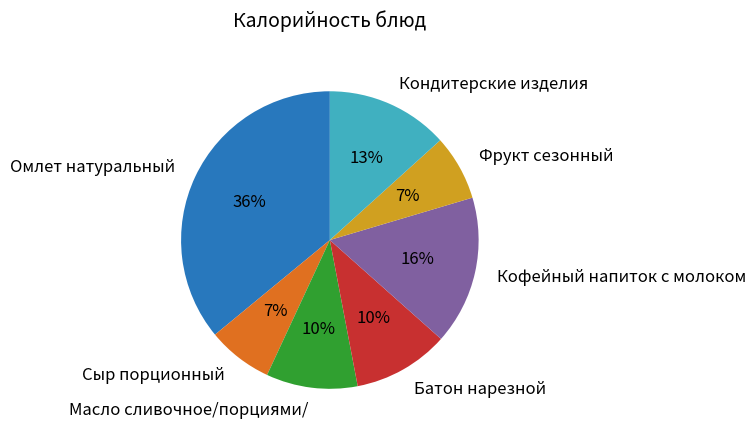

Is Кофейный напиток с молоком the majority of the pie?

No